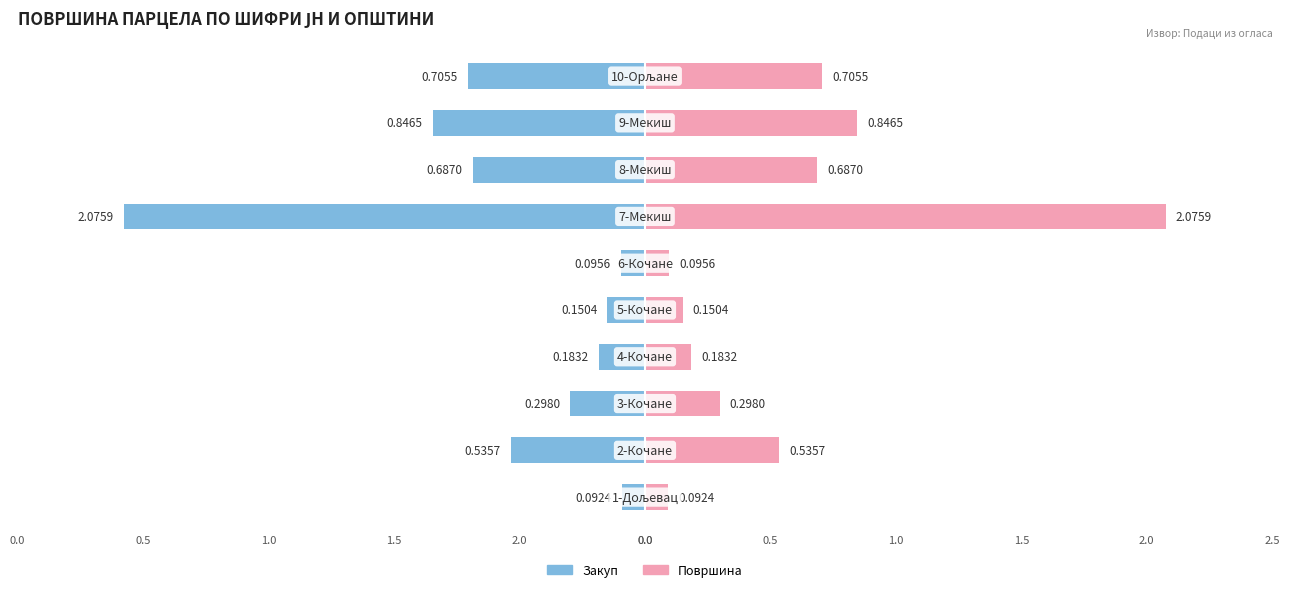

Rank the series at 0.0 from highest to lowest value.

Површина, Закуп